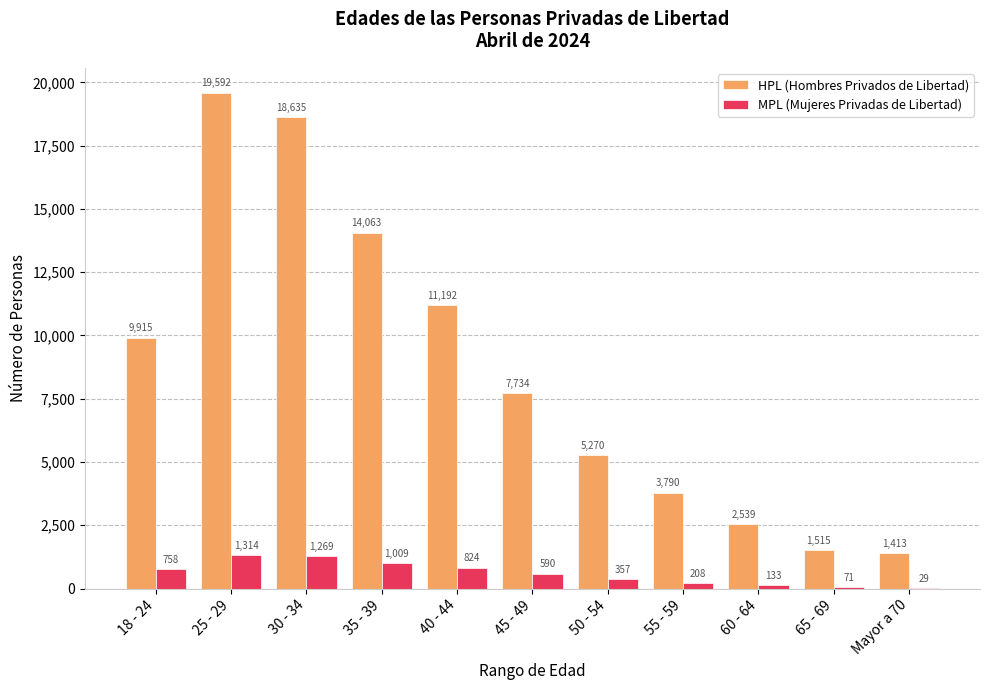

Reading left to right, extract all data points from this chart.

HPL (Hombres Privados de Libertad): 9915	19592	18635	14063	11192	7734	5270	3790	2539	1515	1413
MPL (Mujeres Privadas de Libertad): 758	1314	1269	1009	824	590	357	208	133	71	29